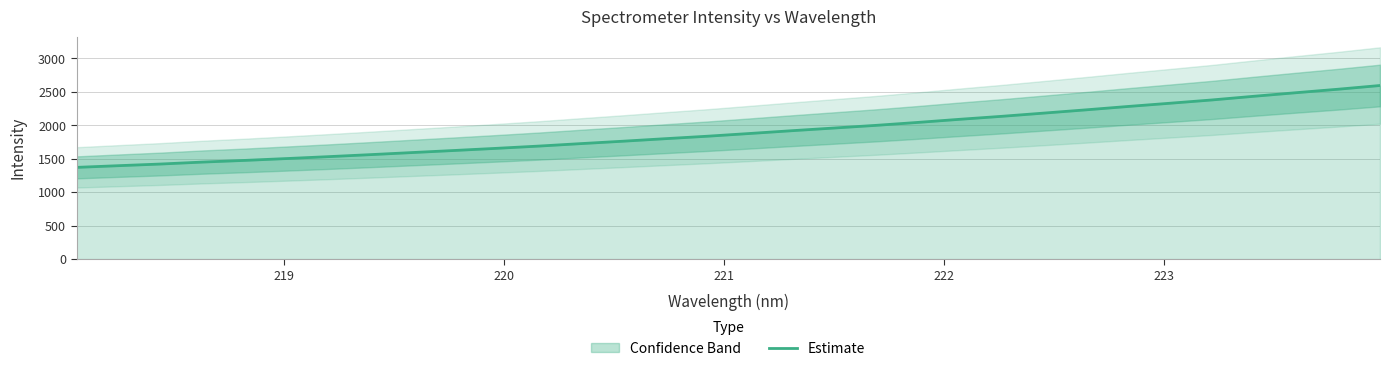

What is the maximum value for Estimate?

2595.9